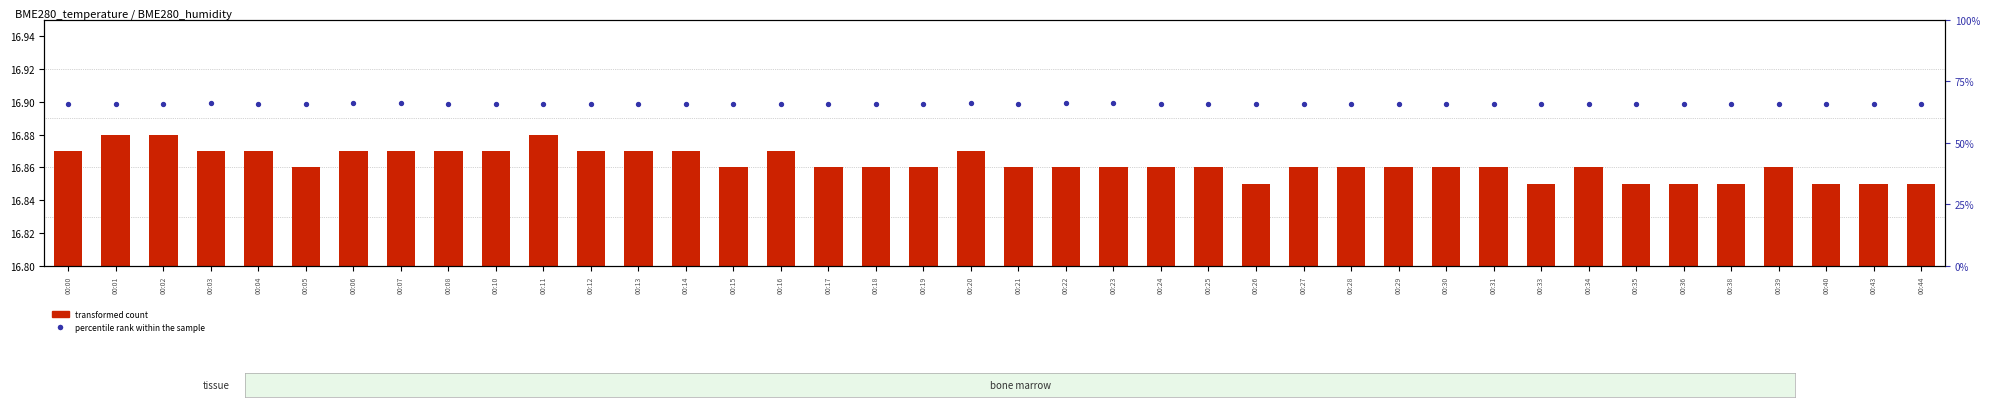

Which series has the largest Y range (max minus min)?

percentile rank within the sample